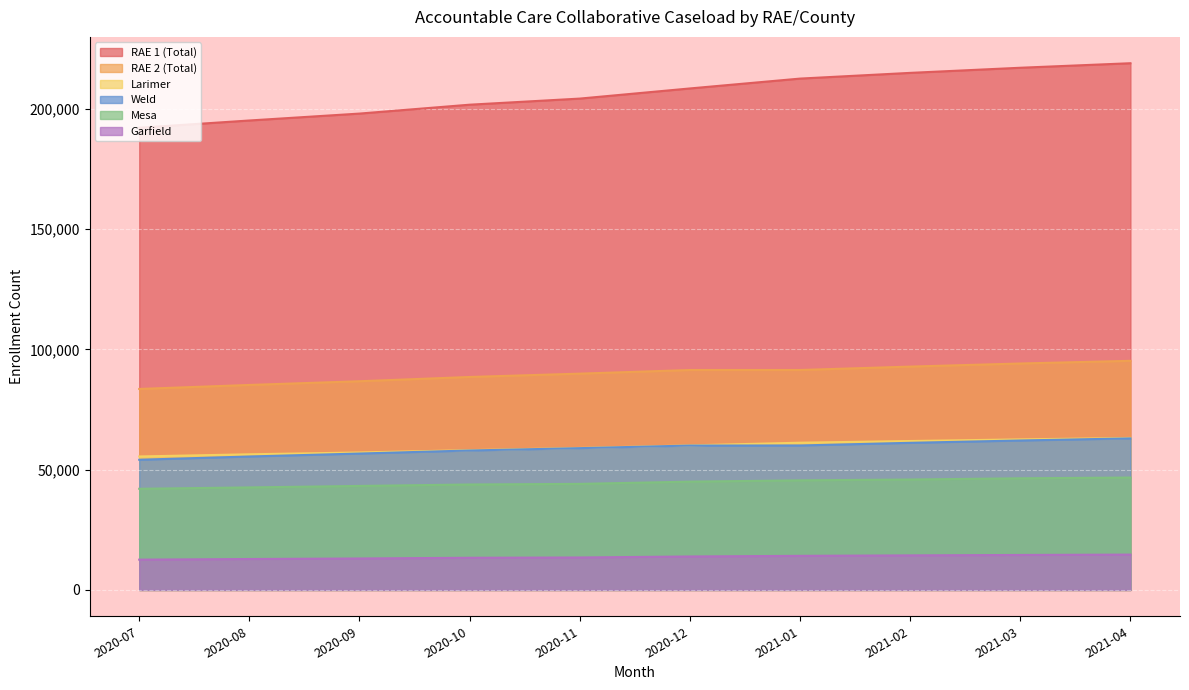

Reading left to right, list all the values displayed in this chart.

RAE 1 (Total): 2020-07=192081	2020-08=195105	2020-09=197975	2020-10=201668	2020-11=204207	2020-12=208421	2021-01=212517	2021-02=214893	2021-03=217022	2021-04=218904
RAE 2 (Total): 2020-07=83530	2020-08=85193	2020-09=86737	2020-10=88508	2020-11=89893	2020-12=91402	2021-01=91410	2021-02=92820	2021-03=94108	2021-04=95224
Larimer: 2020-07=55474	2020-08=56373	2020-09=57133	2020-10=58100	2020-11=59008	2020-12=60076	2021-01=61195	2021-02=61894	2021-03=62574	2021-04=63174
Mesa: 2020-07=42045	2020-08=42608	2020-09=43226	2020-10=43824	2020-11=44077	2020-12=45014	2021-01=45548	2021-02=45895	2021-03=46401	2021-04=46706
Weld: 2020-07=54107	2020-08=55460	2020-09=56687	2020-10=57956	2020-11=58929	2020-12=60006	2021-01=60039	2021-02=61143	2021-03=62109	2021-04=62994
Garfield: 2020-07=12589	2020-08=12853	2020-09=13073	2020-10=13367	2020-11=13489	2020-12=13906	2021-01=14169	2021-02=14364	2021-03=14537	2021-04=14688